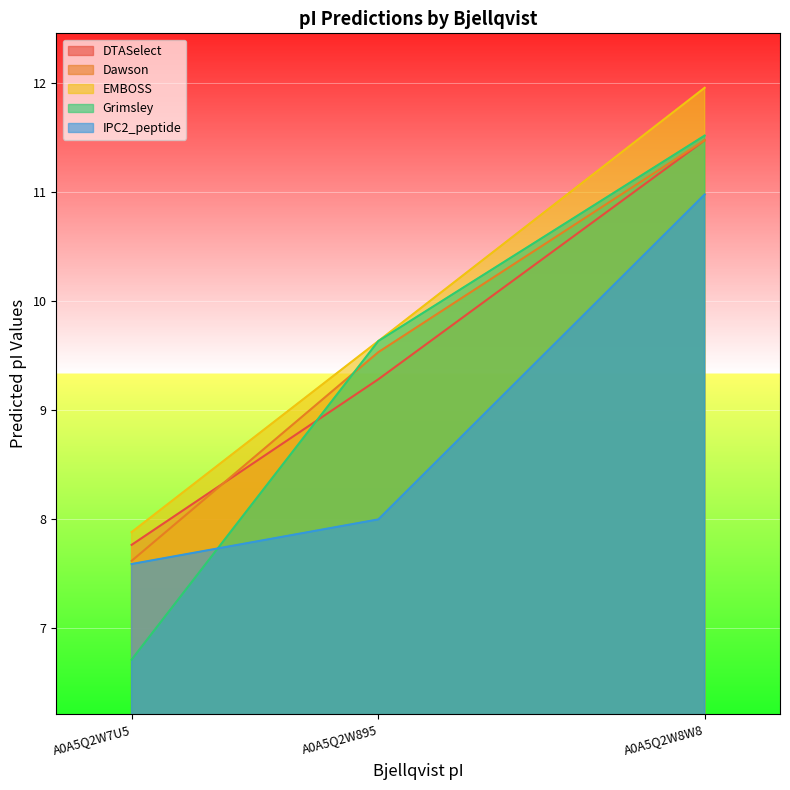

Rank the series by their maximum value, from highest to lowest.

EMBOSS, Grimsley, DTASelect, Dawson, IPC2_peptide